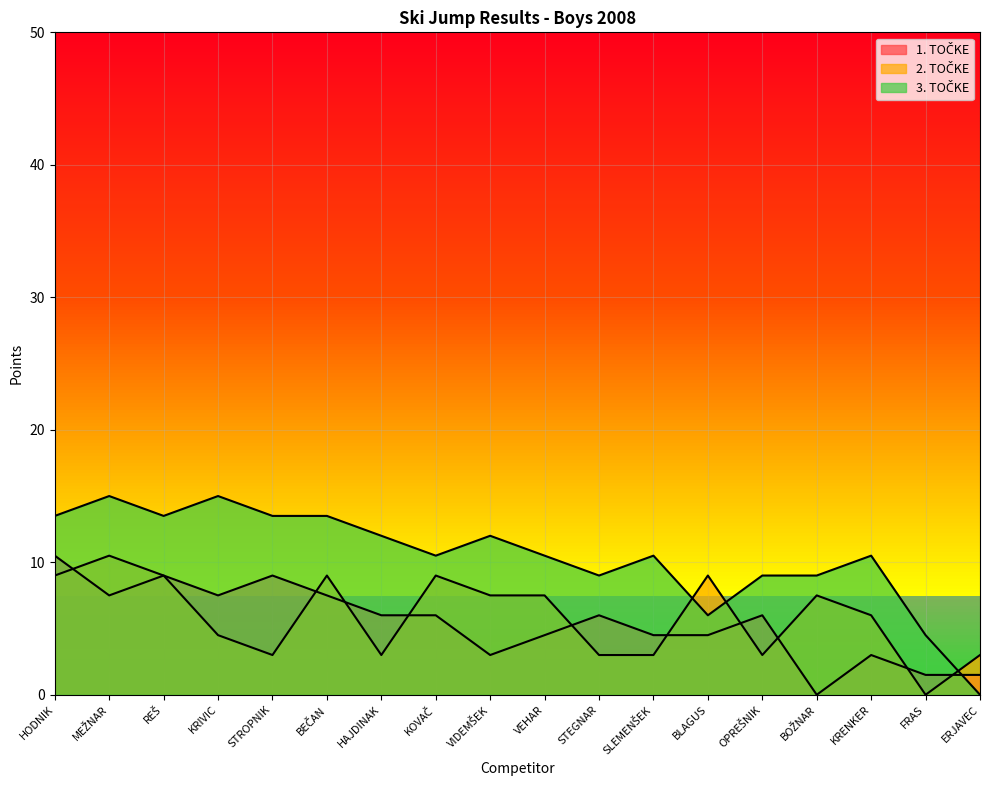

How many intersections are there between 2. TOČKE and 3. TOČKE?

3